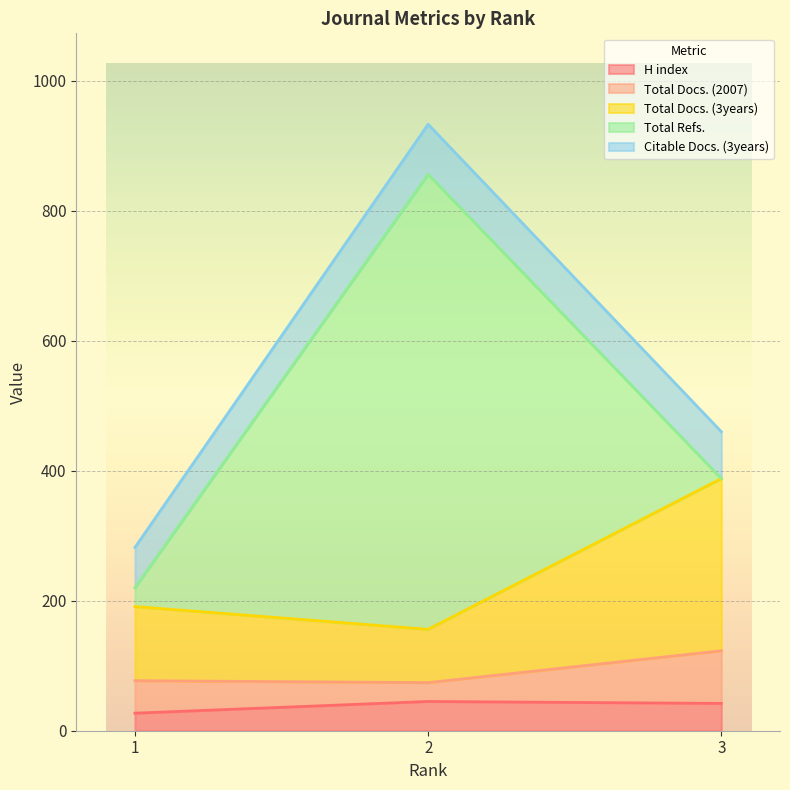

Reading left to right, transcribe all the data shown in this chart.

H index: 27	45	42
Total Docs. (2007): 50	29	81
Total Docs. (3years): 114	82	265
Total Refs.: 29	700	0
Citable Docs. (3years): 62	77	72